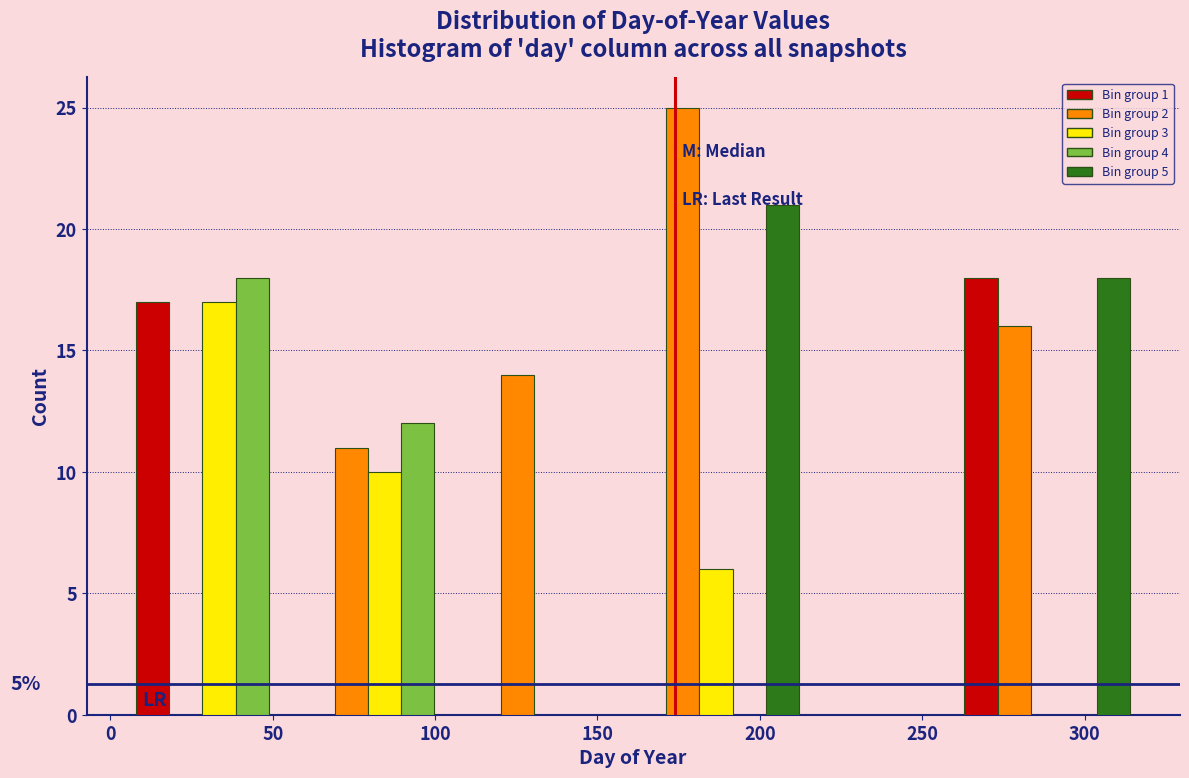

Around what value on the x-axis is the tallest bar? Give the approximate position of its centre, as read against the axis.

175